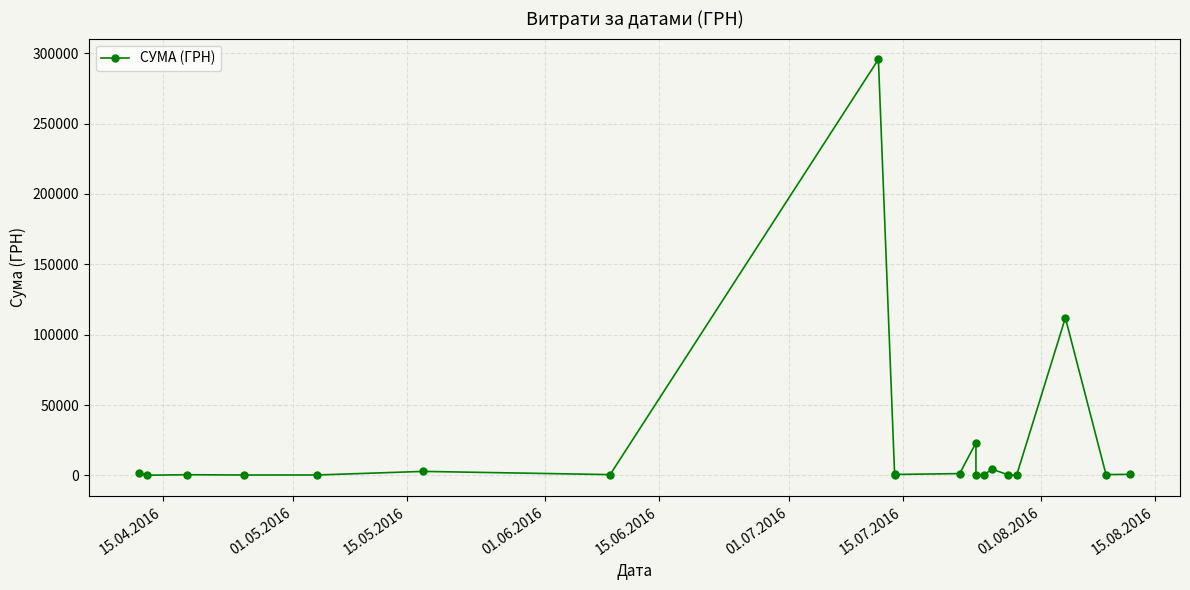

What is the difference between the maximum and minimum values?

295627.4